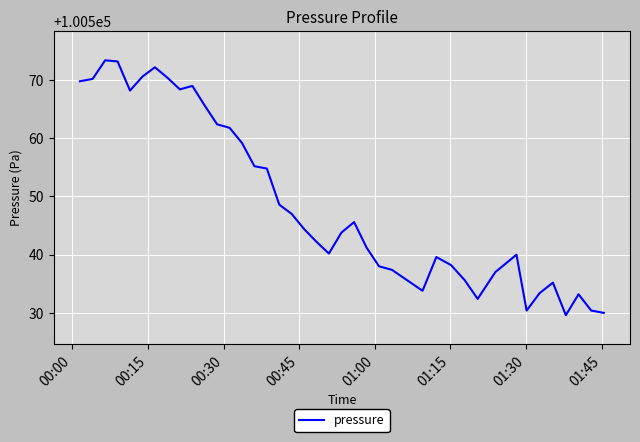

What is the greatest value displayed?

100573.4